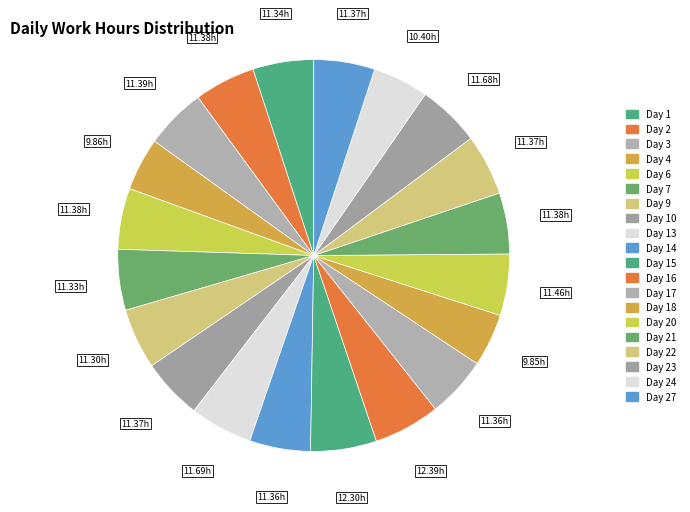

Combined, what portion of the pie is Day 10 and Day 21?

10.1%